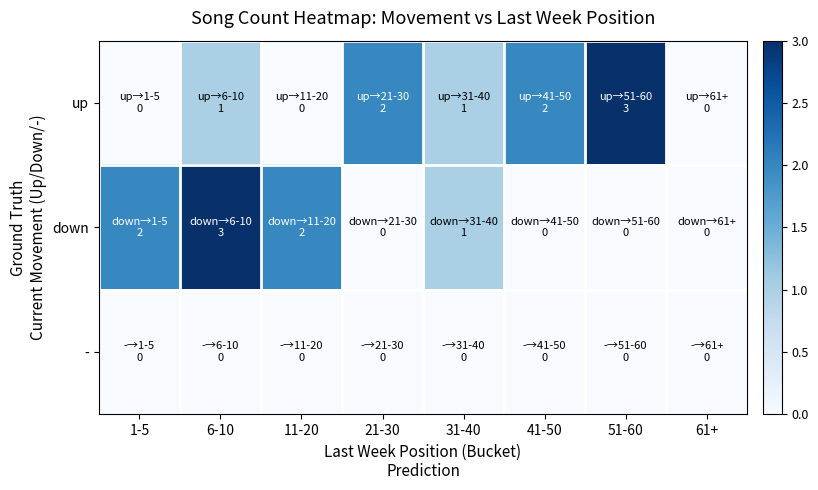

What is the total value across all series at 1-5?

2